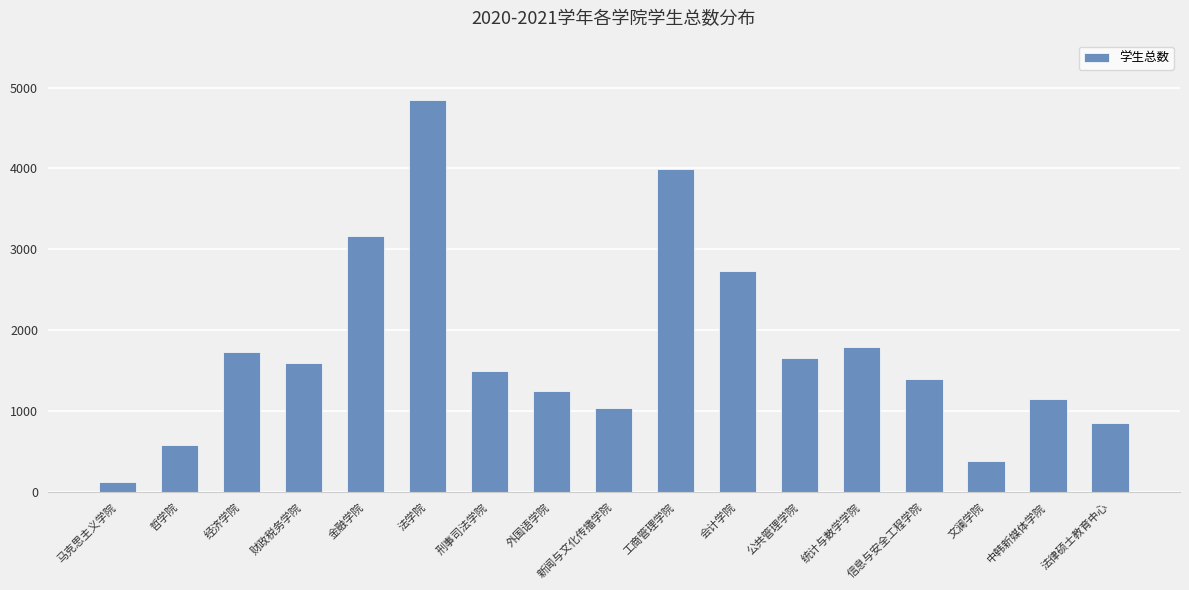

Which label corresponds to the smallest value in the chart?

马克思主义学院